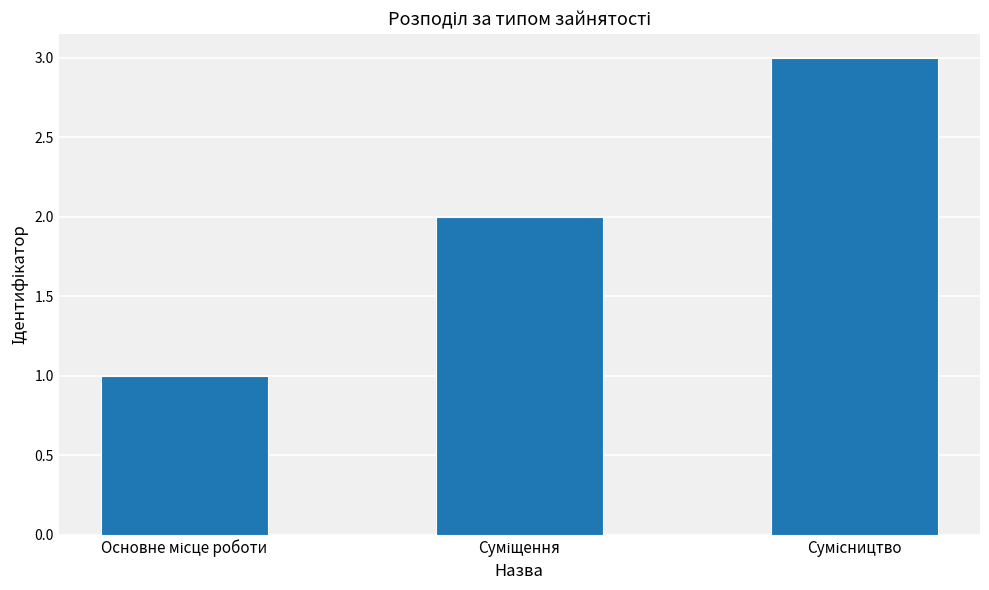

Reading left to right, list all the values displayed in this chart.

1	2	3